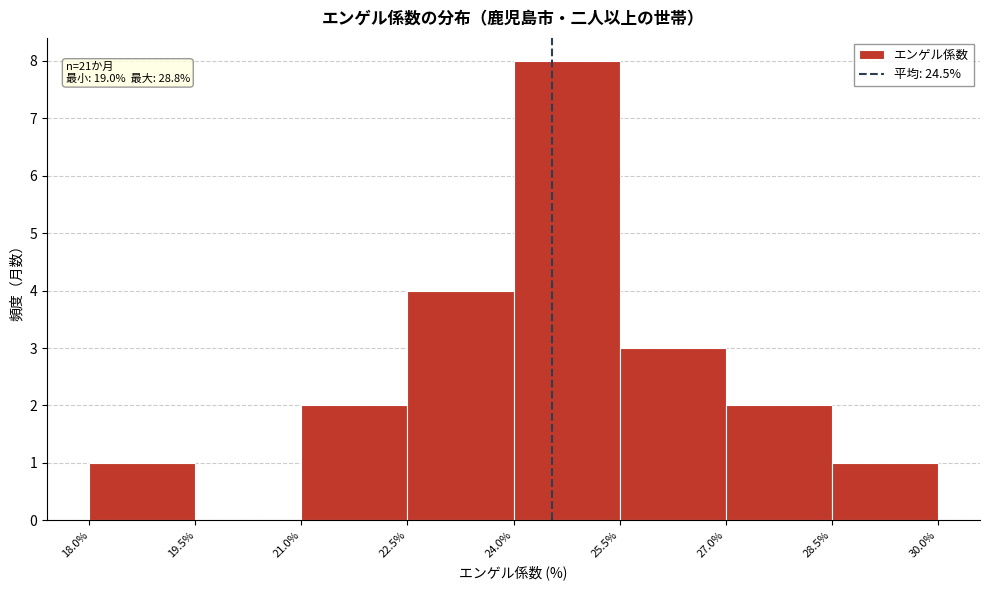

Which range on the x-axis has the tallest bar?

24.0% to 25.5%